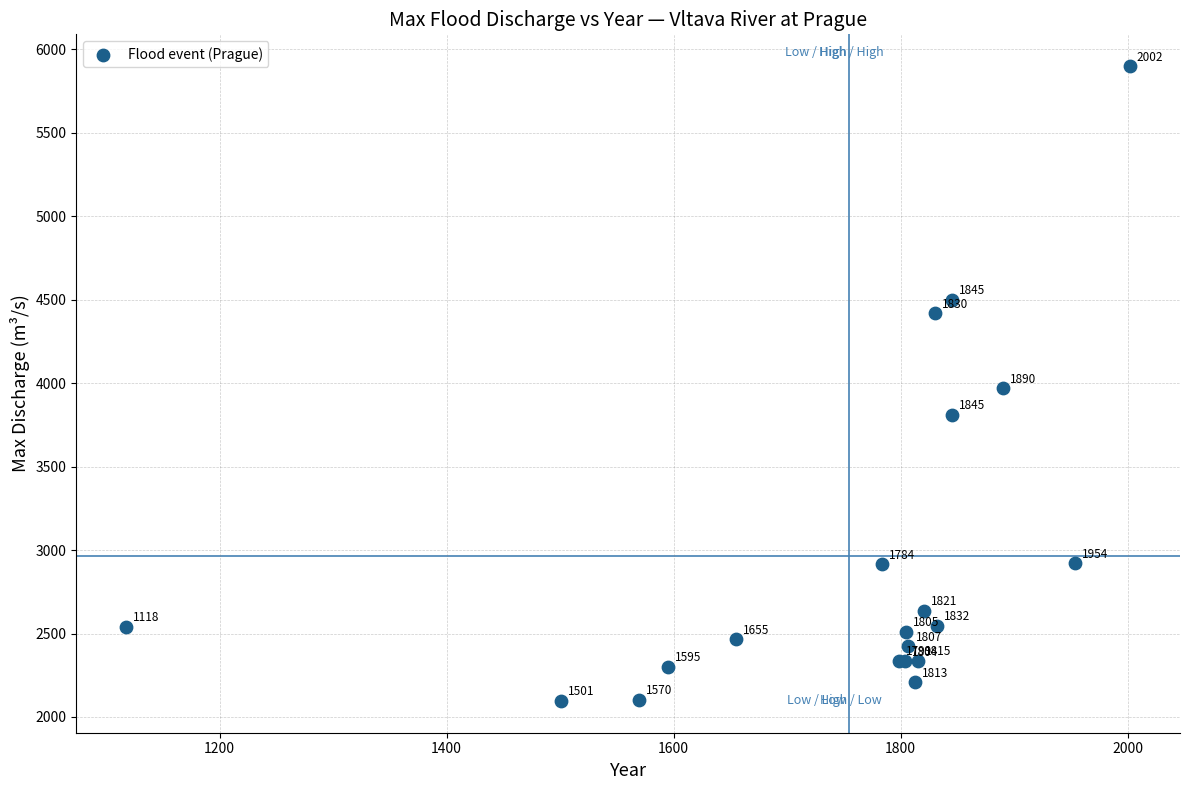

What Y value in the scatter plot is closest to 3998?

3970